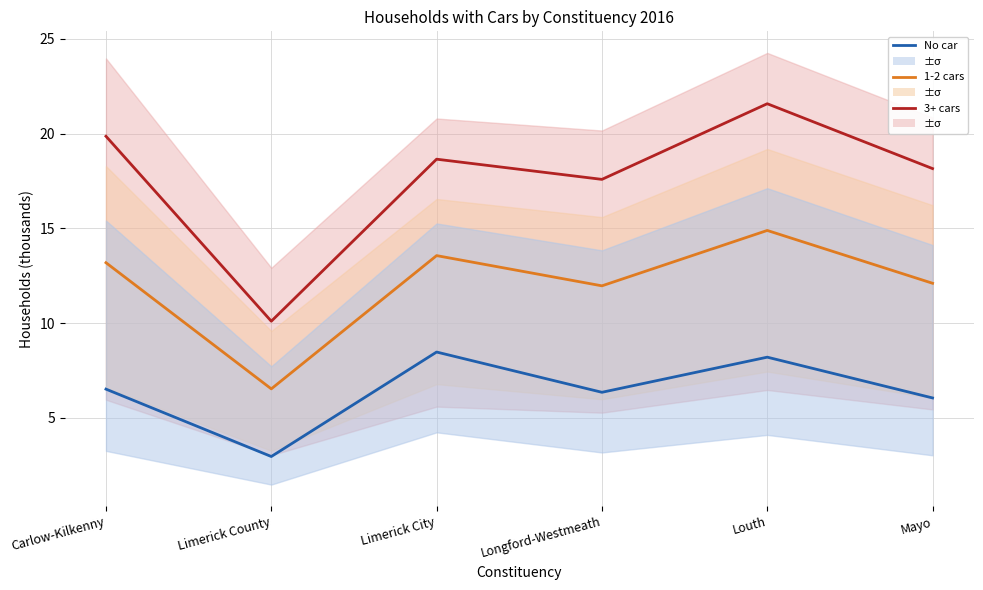

How many values in the 3+ cars (line) series exceed 18?

4